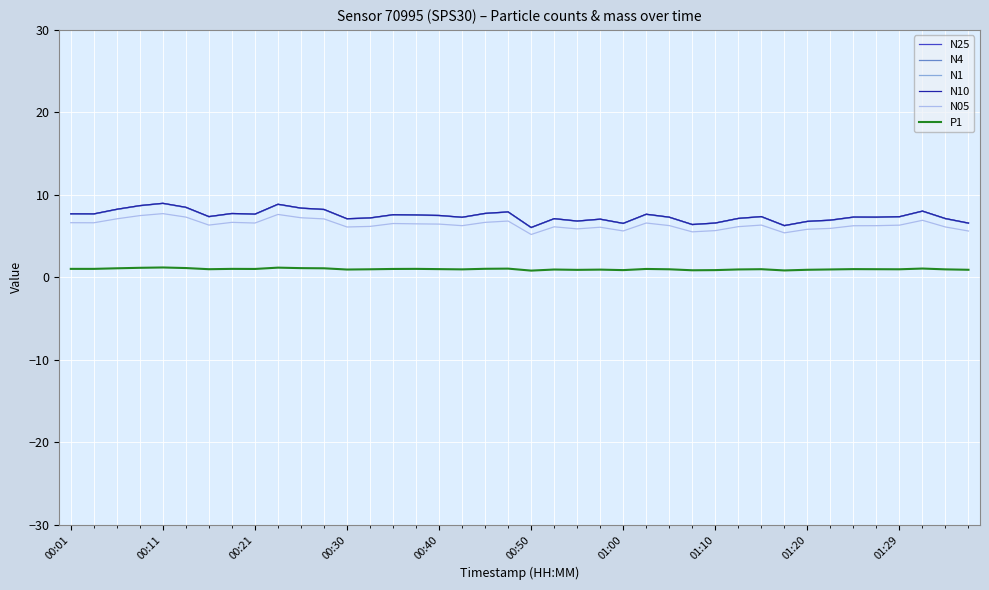

True or false: P1 and N25 cross at least once.

False